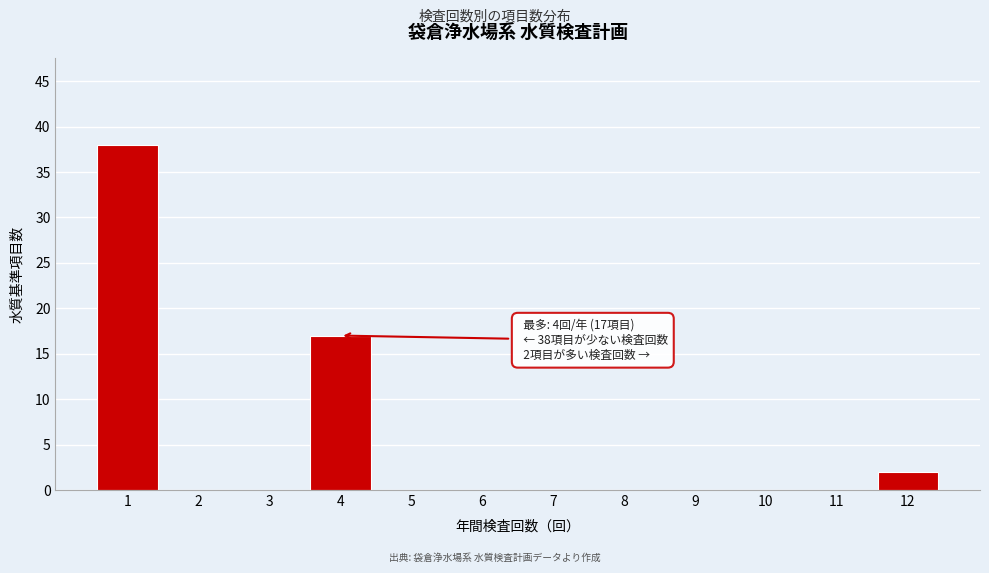

Reading left to right, list all the values displayed in this chart.

1=38	2=0	3=0	4=17	5=0	6=0	7=0	8=0	9=0	10=0	11=0	12=2